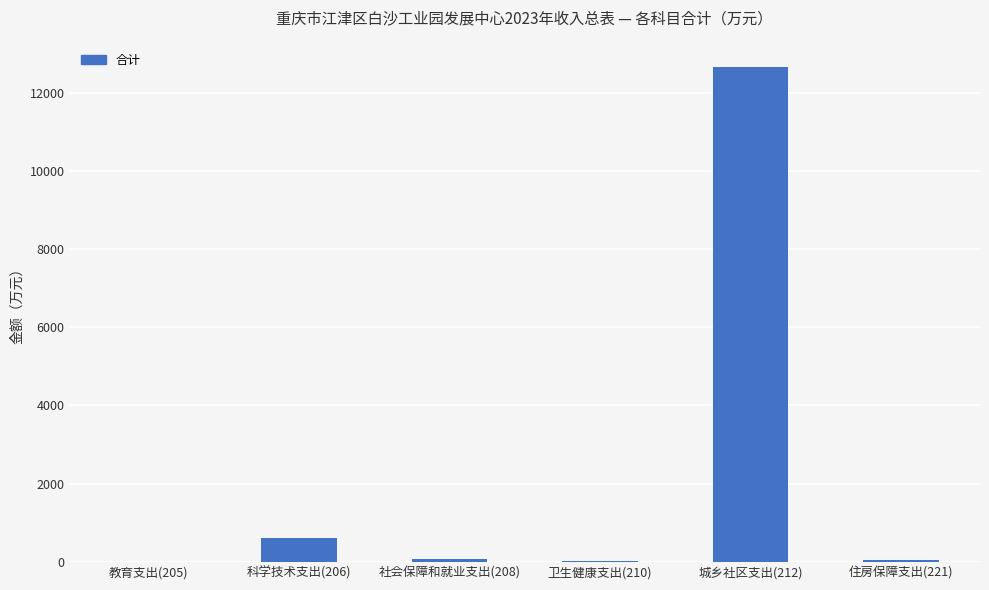

Which label corresponds to the largest value in the chart?

城乡社区支出(212)